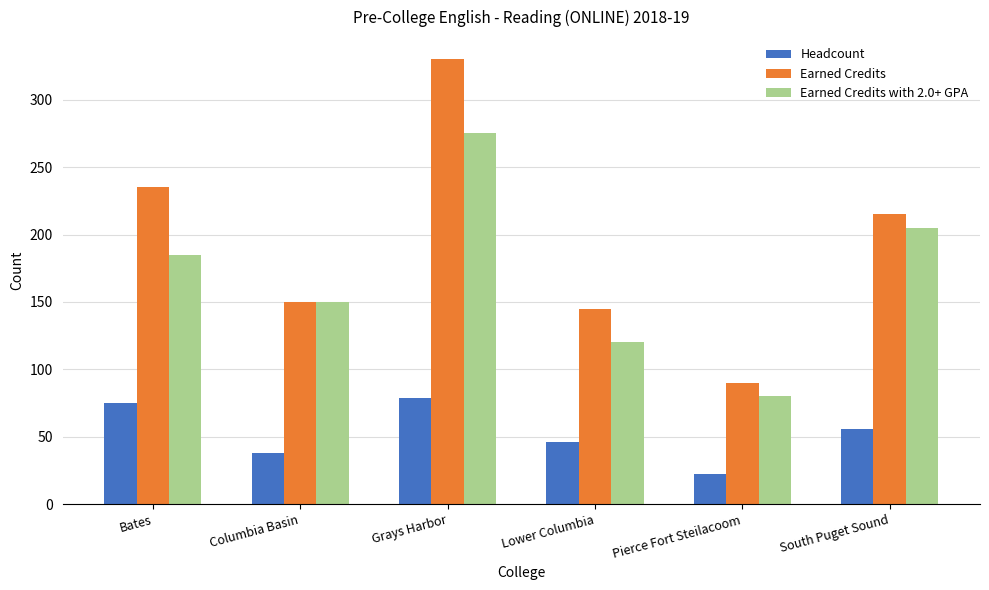

Reading right to left, transcribe all the data shown in this chart.

Headcount: 56	22	46	79	38	75
Earned Credits: 215	90	145	330	150	235
Earned Credits with 2.0+ GPA: 205	80	120	275	150	185